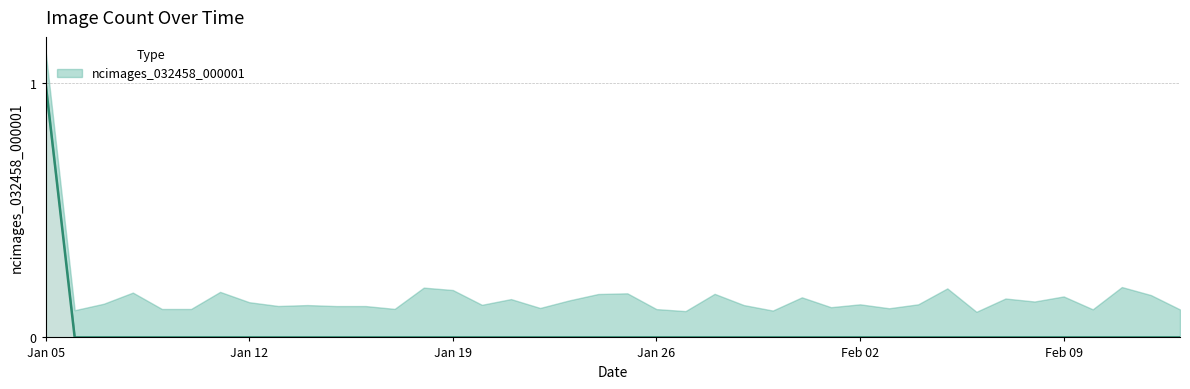

Count the values in the range 0 to 1.

40